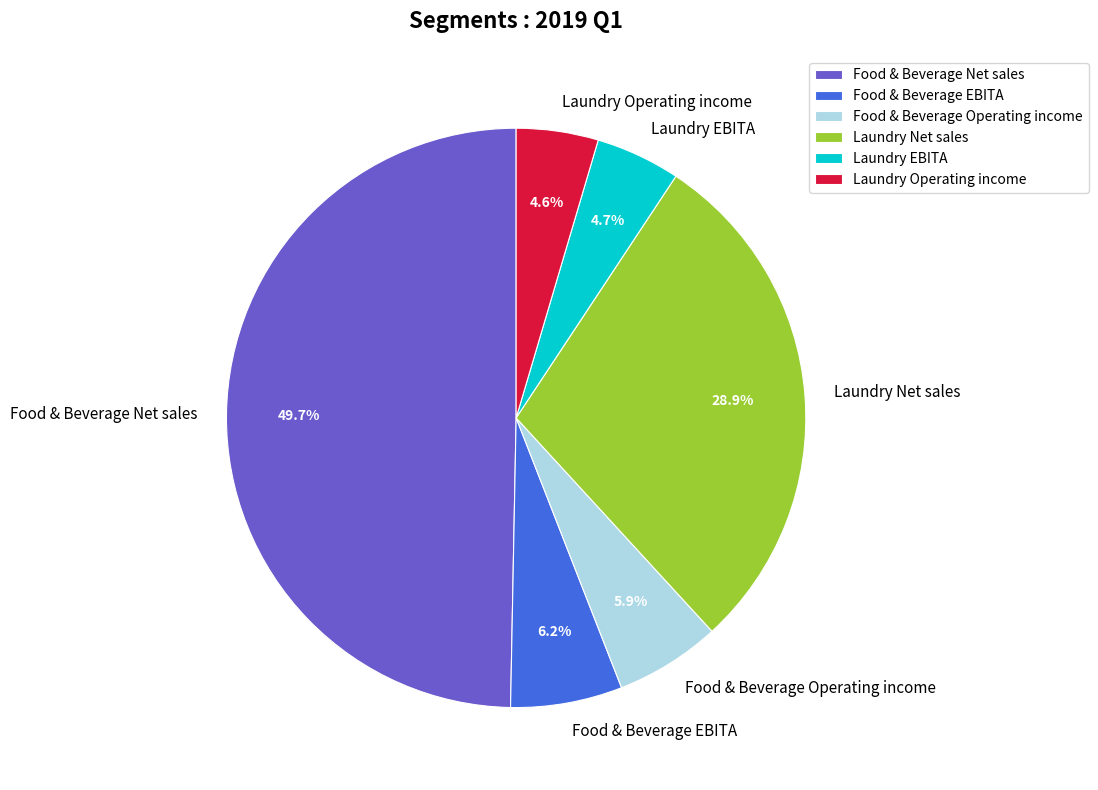

How many slices are in this pie chart?

6